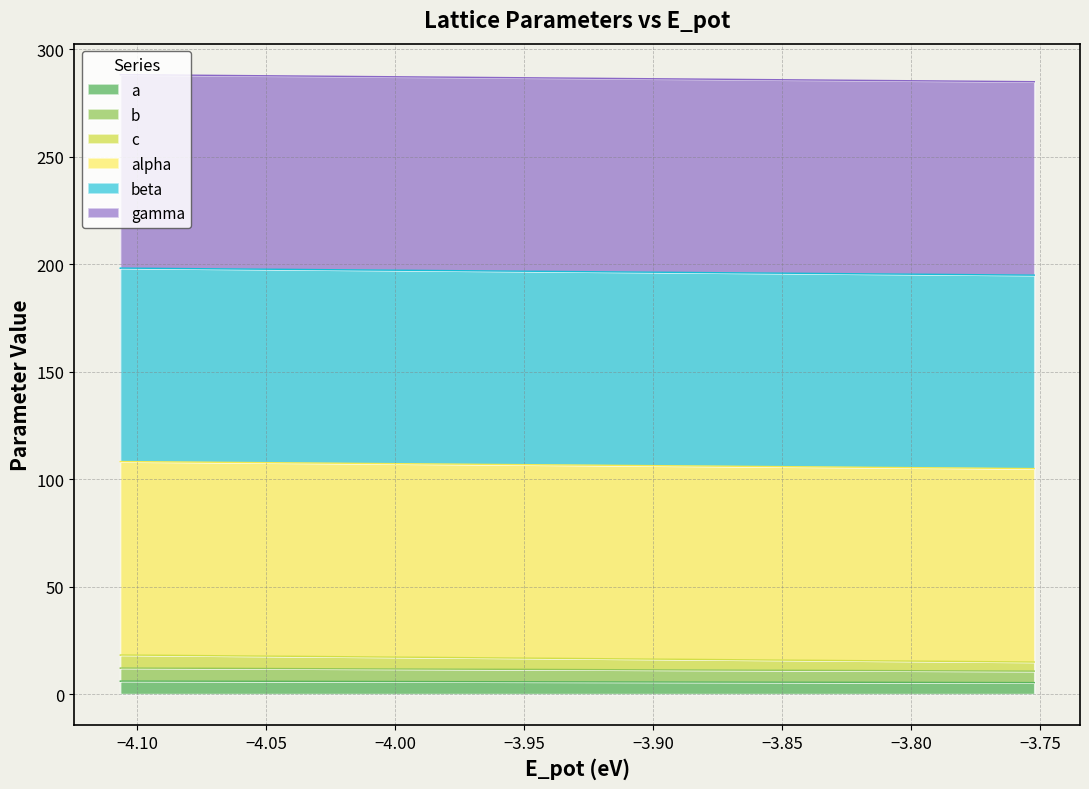

What is the greatest value displayed?

18.2